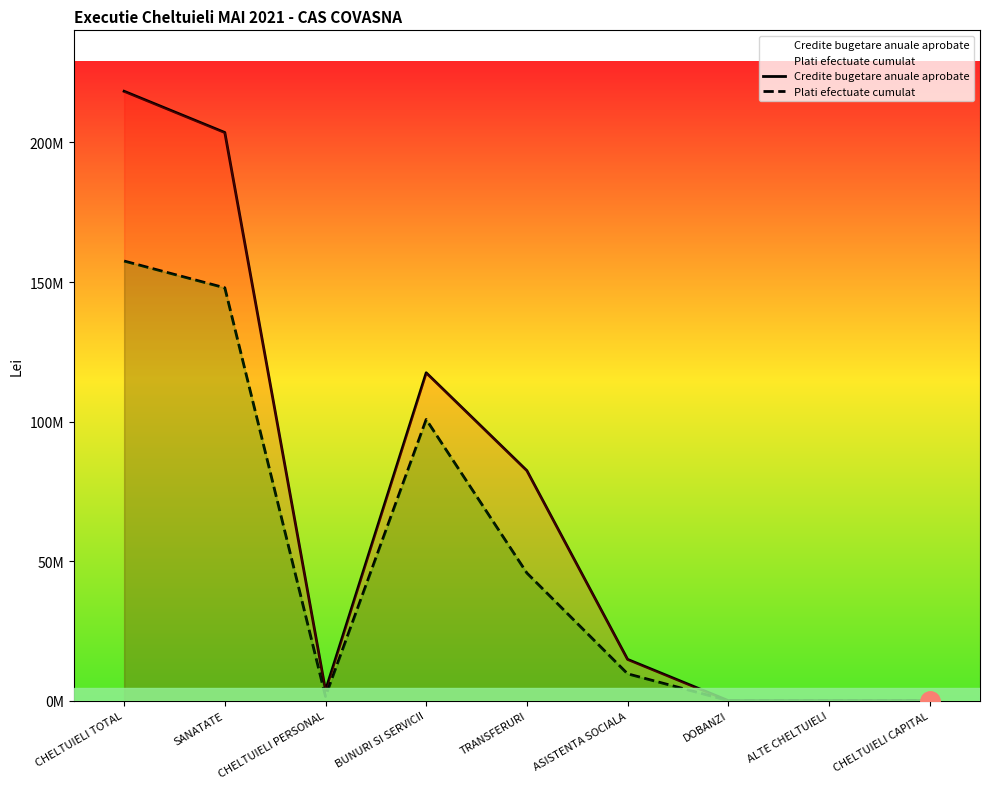

Which category has the lowest value in the Plati efectuate cumulat series?

DOBANZI